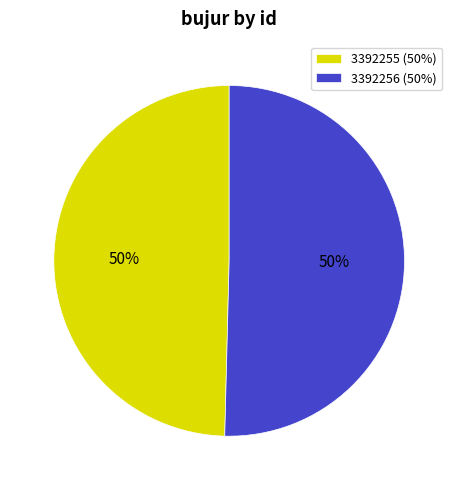

Is the sum of 3392256 (50%) and 3392255 (50%) greater than half?

Yes